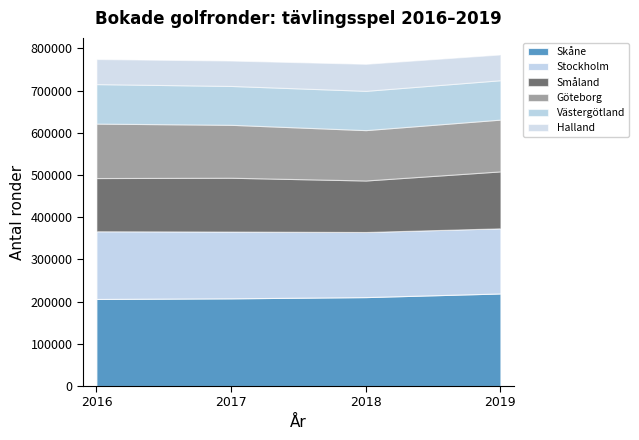

Rank the series at 2018 from lowest to highest value.

Halland, Västergötland, Göteborg, Småland, Stockholm, Skåne